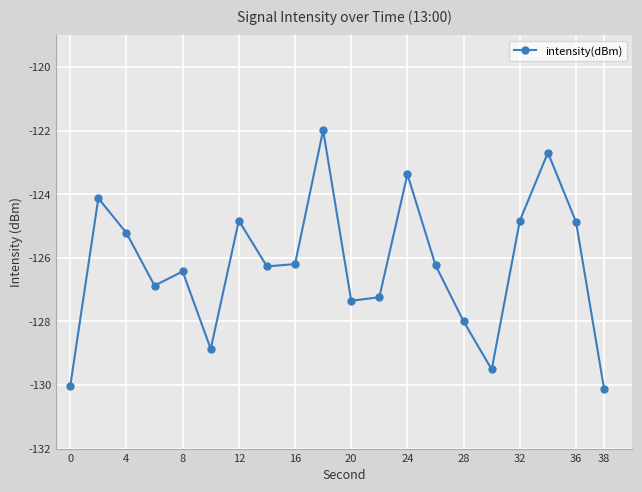

How many points are higher than both their immediate neighbors (excluding endpoints)?

6